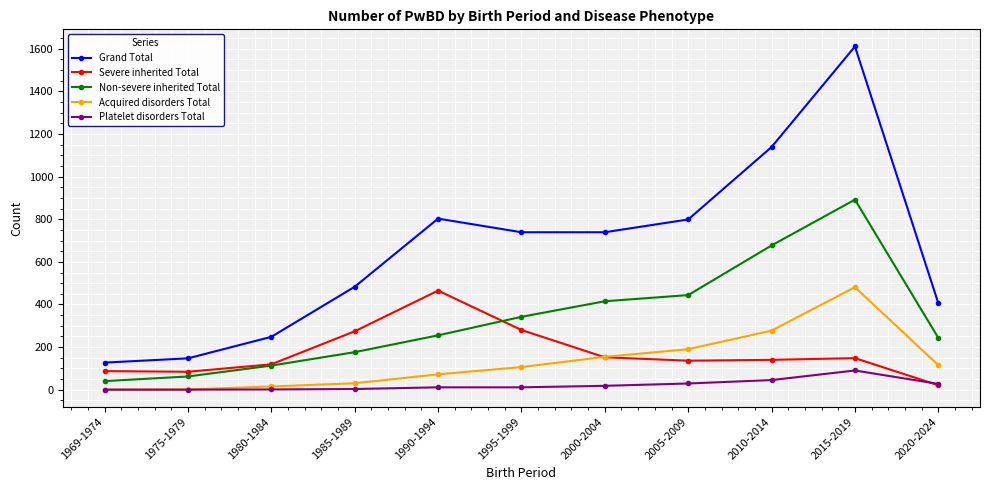

Which category has the highest value across all series?

2015-2019